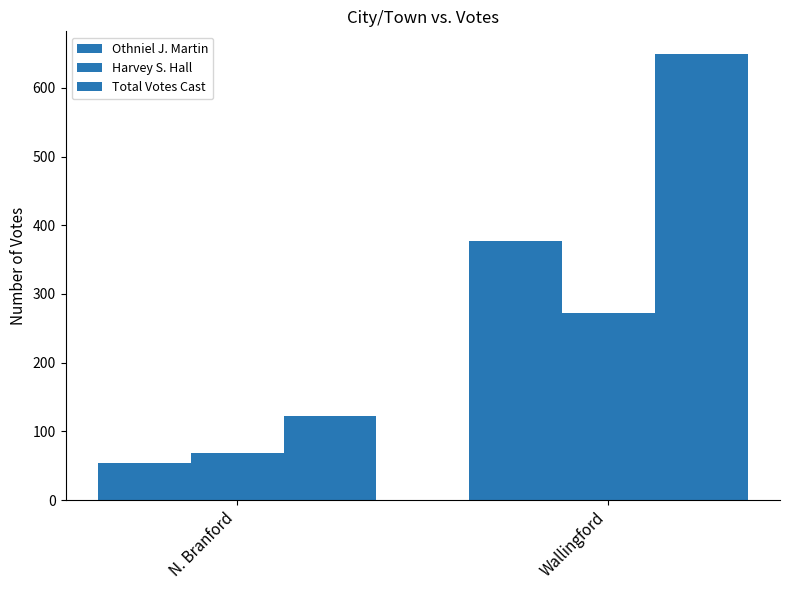

How many series are shown in this chart?

3